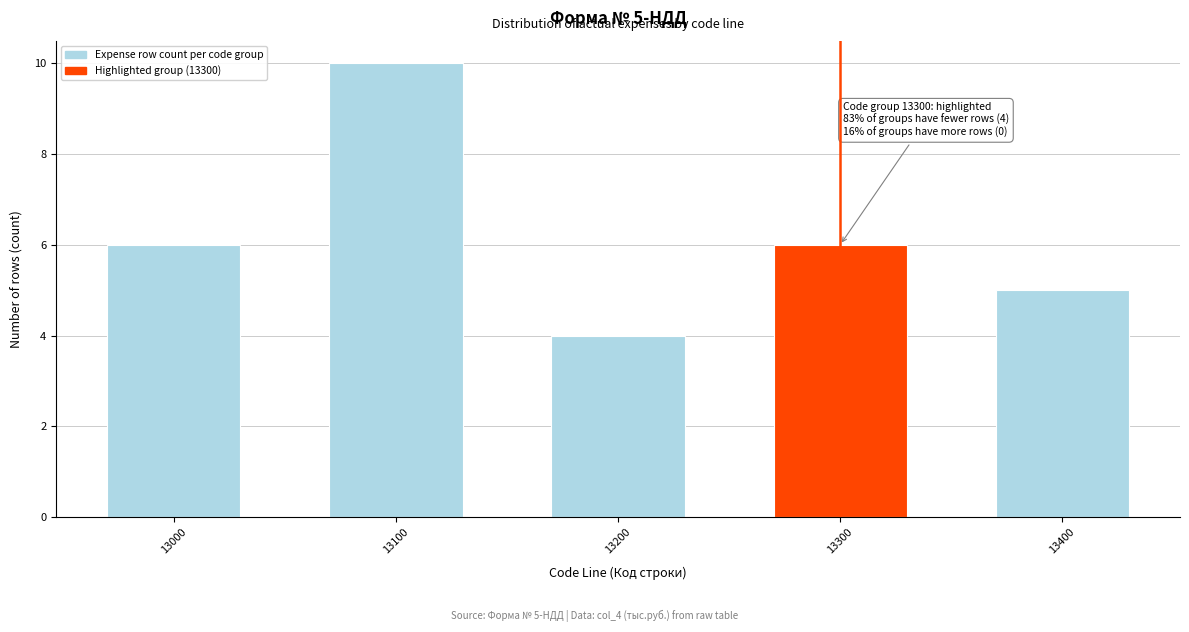

Reading left to right, extract all data points from this chart.

13000=6	13100=10	13200=4	13300=6	13400=5